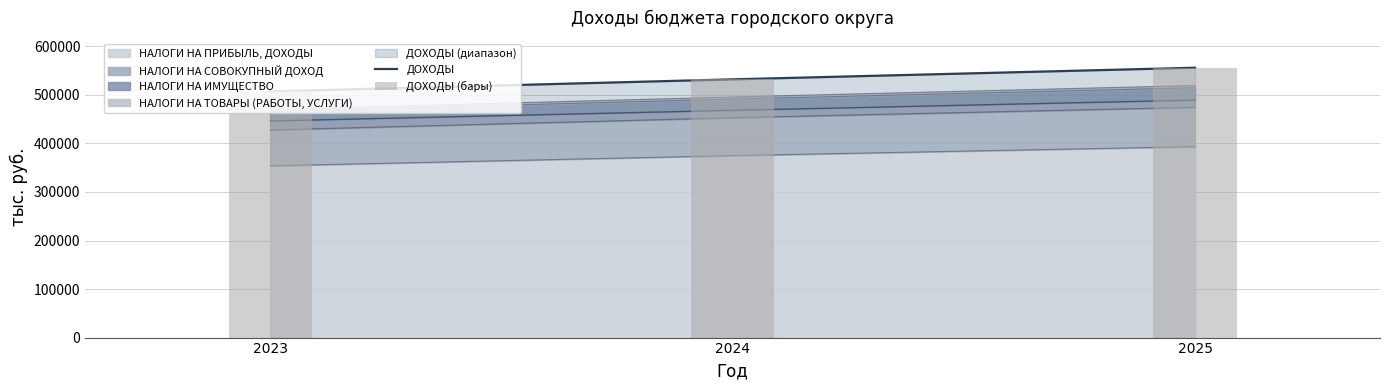

What is the highest value of the НАЛОГИ НА ПРИБЫЛЬ, ДОХОДЫ series?

393417.3